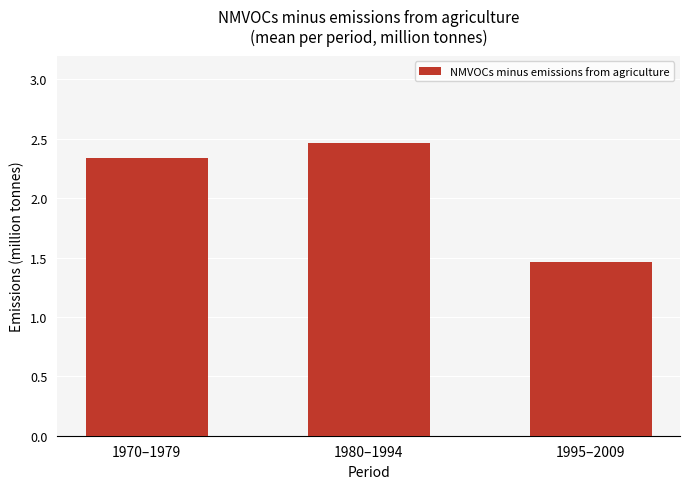

The value at 1980–1994 is 1.4. True or false?

False